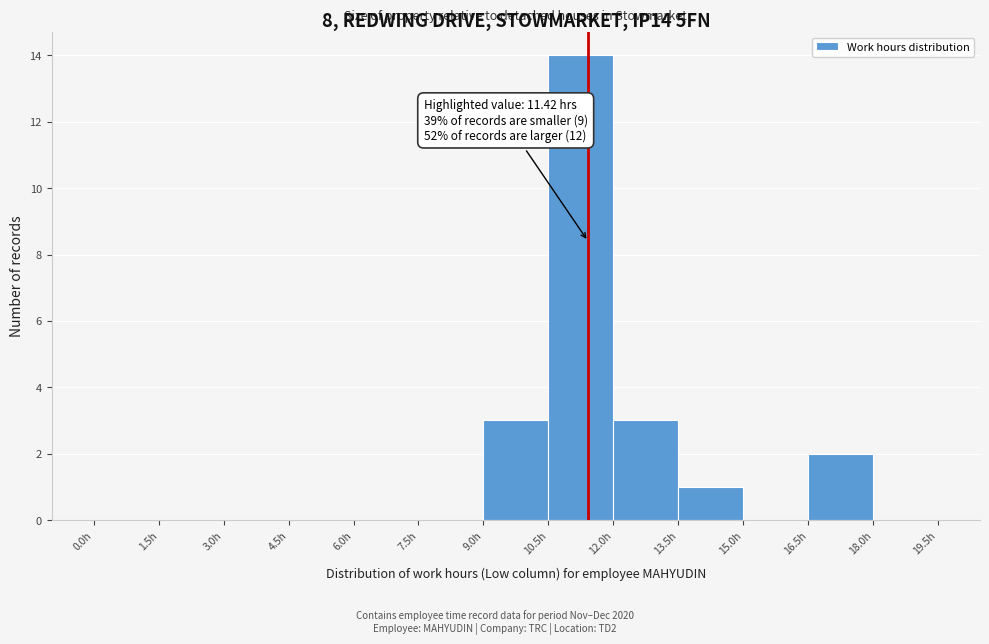

Which range on the x-axis has the tallest bar?

10.5 to 12.0